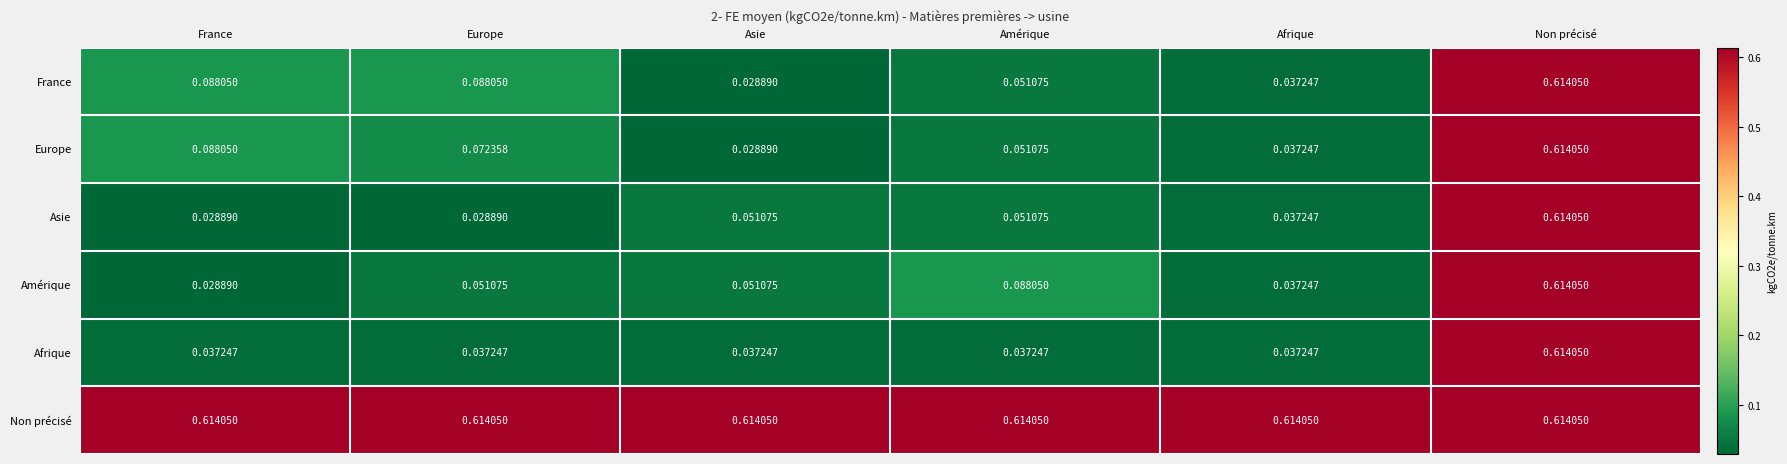

Which series changed the most between Amérique and Afrique?

Amérique